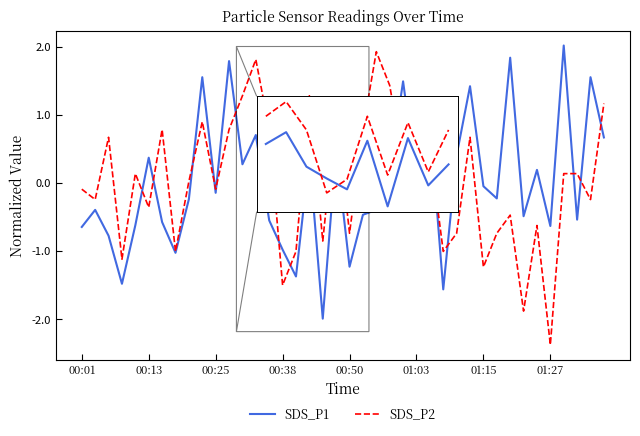

What is the highest value of the SDS_P1 series?

2.0